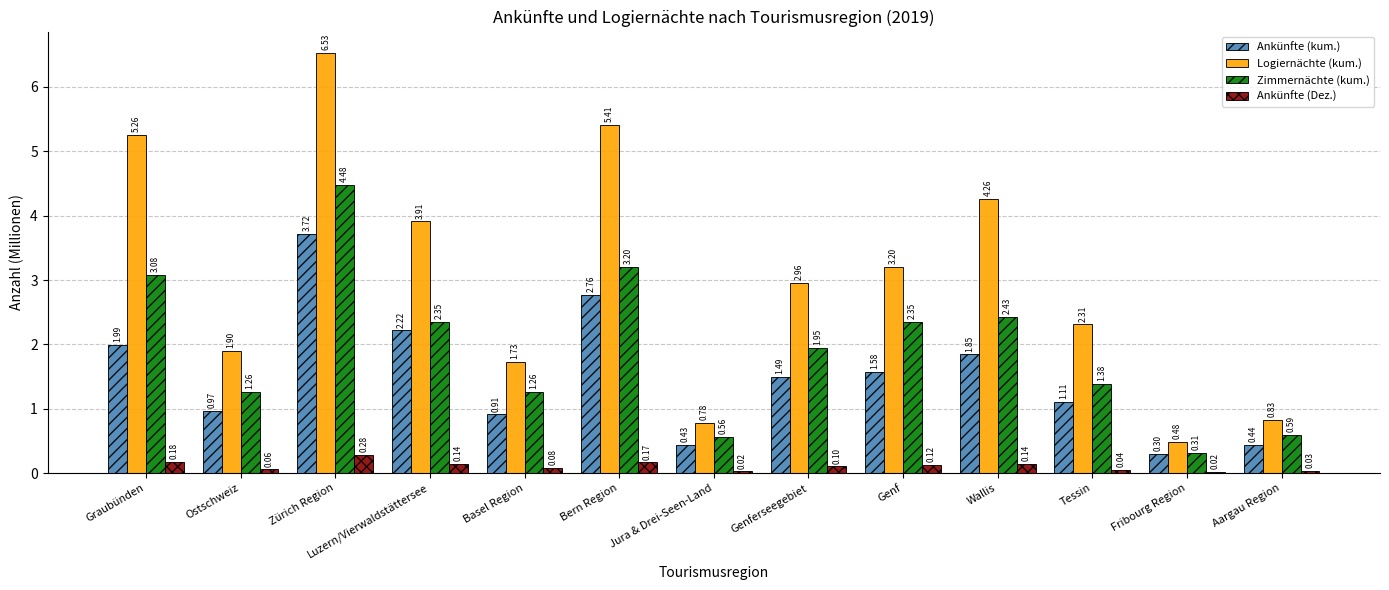

Where does the Zimmernächte (kum.) series first go above 1?

Graubünden